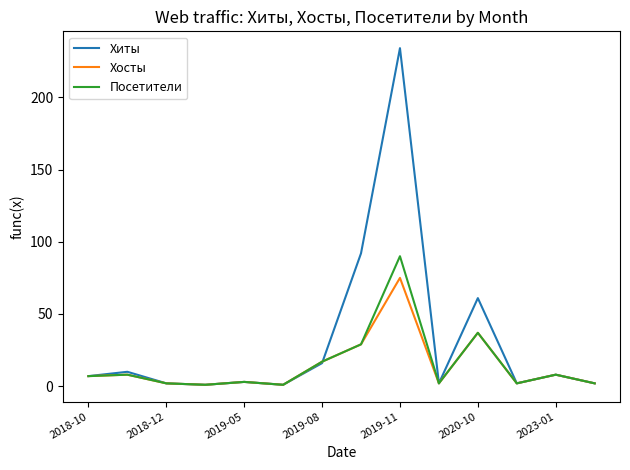

Which series has the largest total across all categories?

Хиты